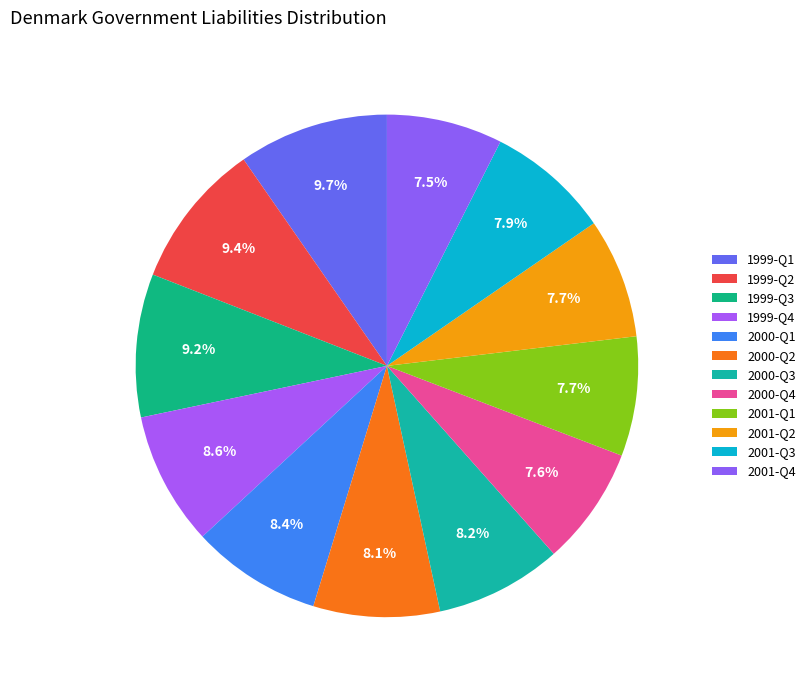

What is the total percentage of 2001-Q2 and 1999-Q4?

16.3%